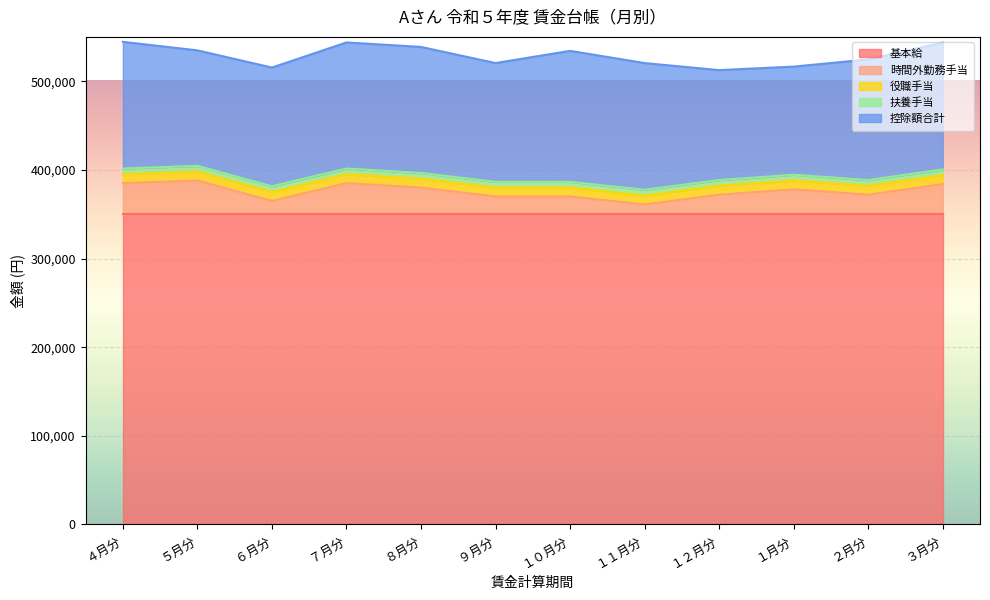

What is the sum of the 基本給 values at ７月分 and ６月分?

700000